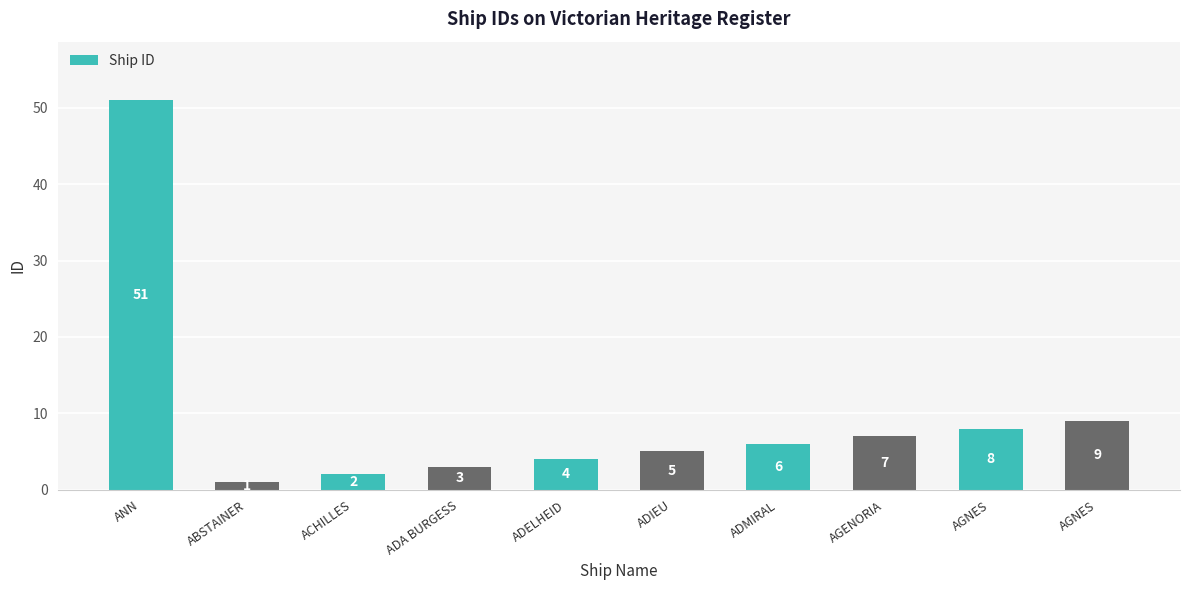

How many data points are less than 6?

5